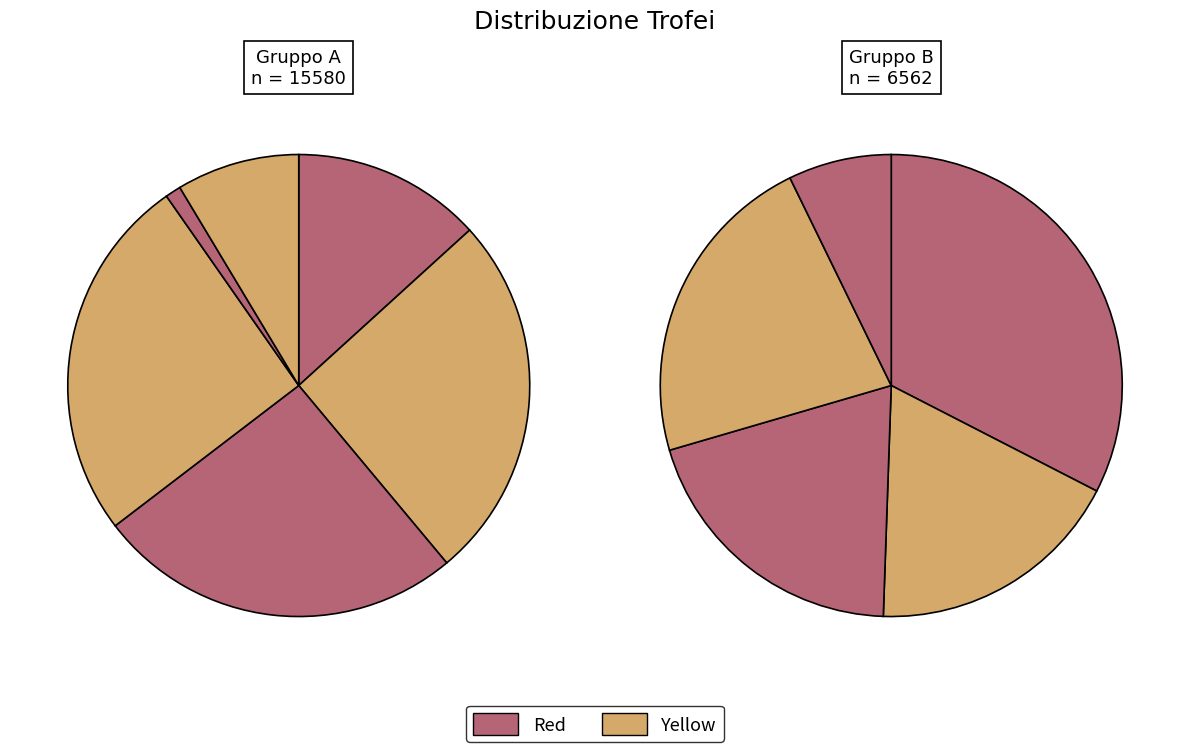

Approximately how many times larger is the value at 4 compared to 3?

1.0